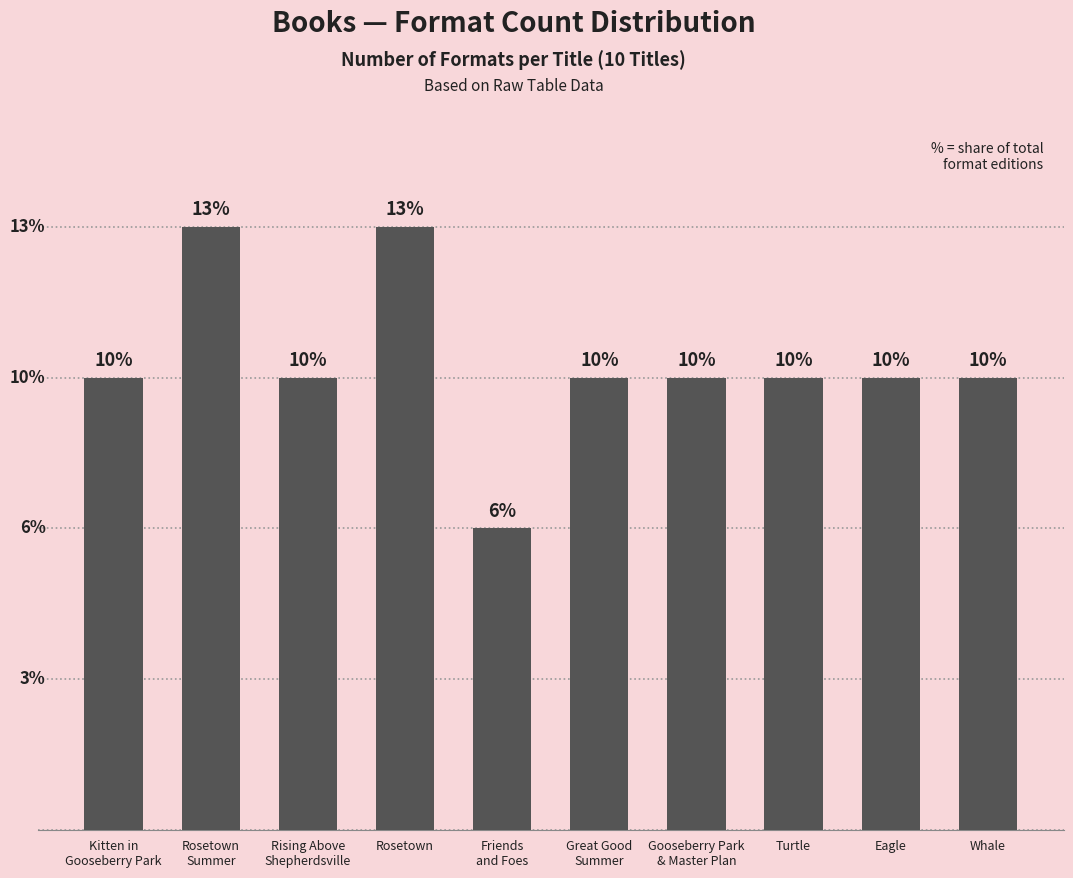

Reading left to right, list all the values displayed in this chart.

Kitten in
Gooseberry Park=3	Rosetown
Summer=4	Rising Above
Shepherdsville=3	Rosetown=4	Friends
and Foes=2	Great Good
Summer=3	Gooseberry Park
& Master Plan=3	Turtle=3	Eagle=3	Whale=3